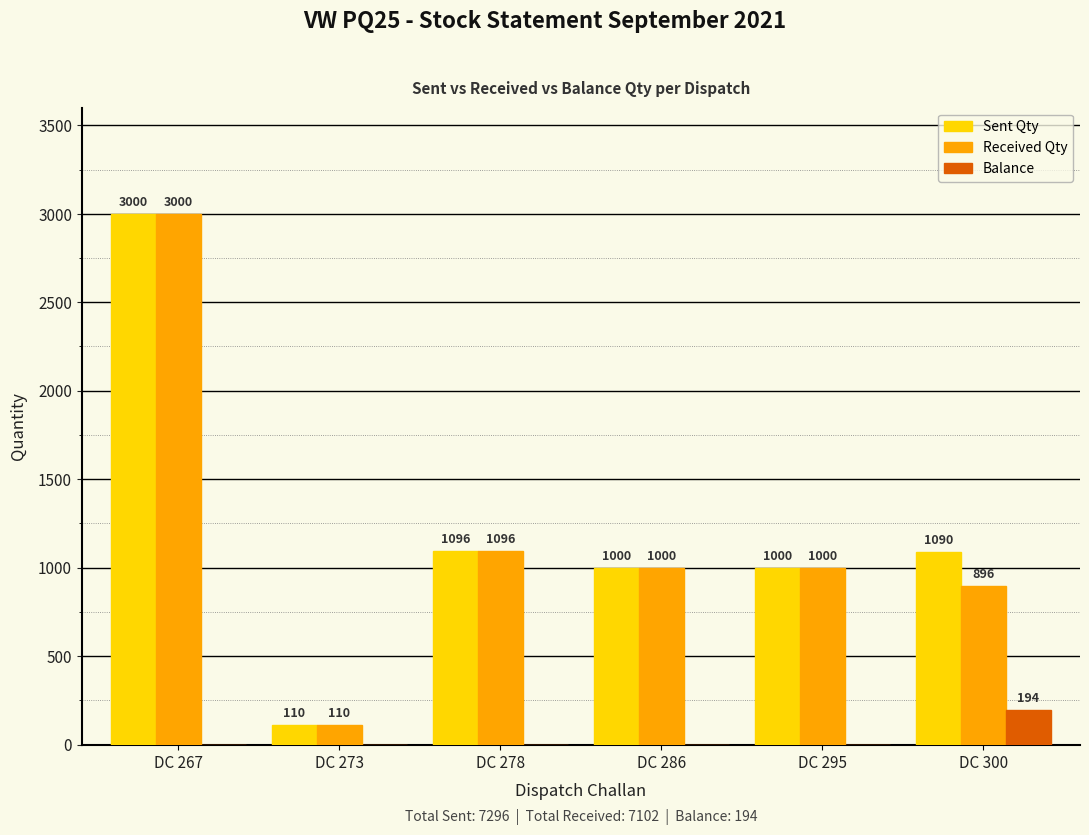

At which category is the sum across all series the highest?

DC 267